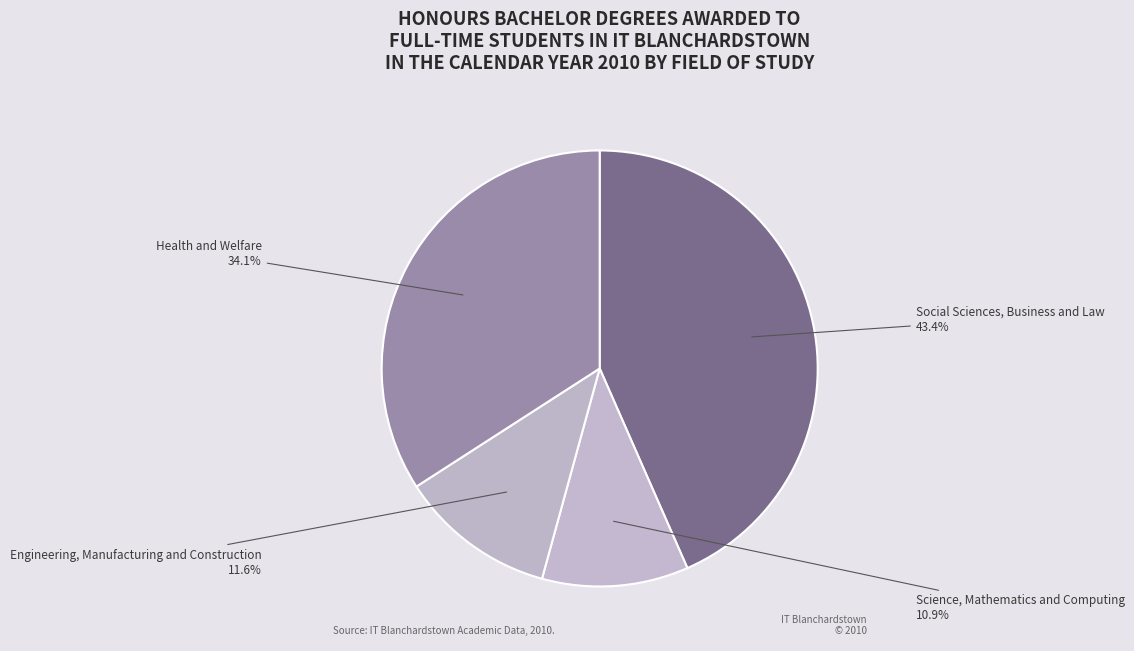

How many slices are in this pie chart?

4